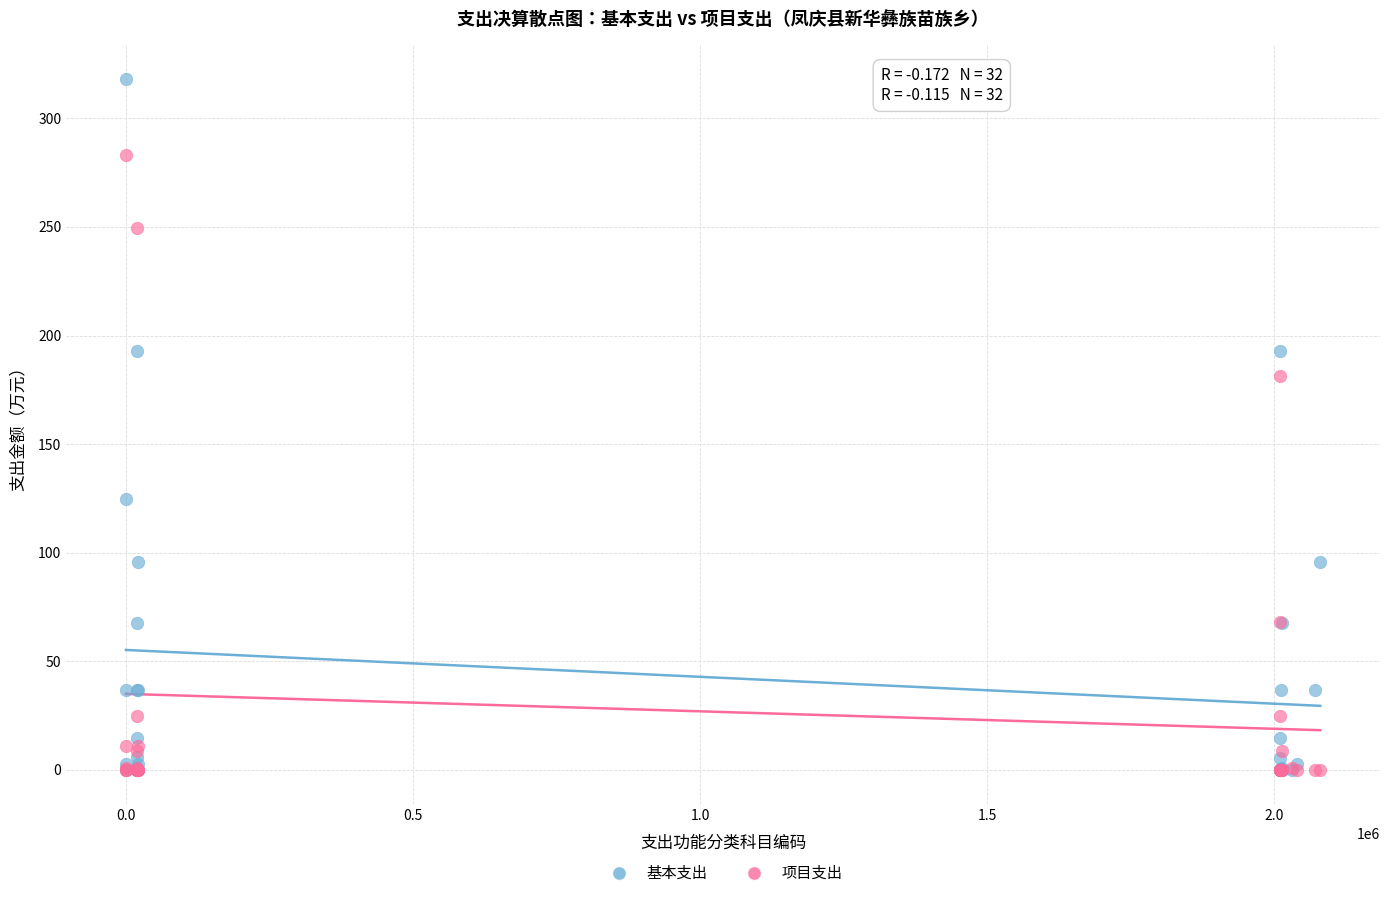

In the 基本支出 series, what Y value is closest to 159?

192.7